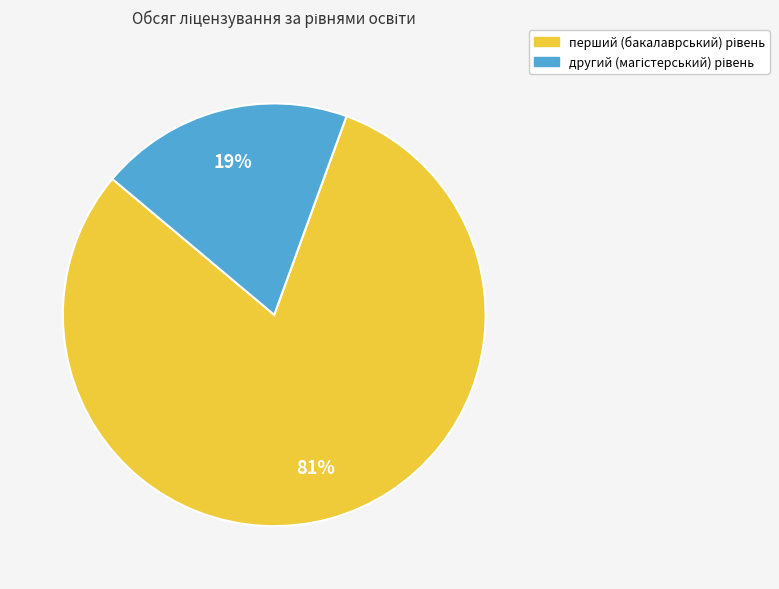

To the nearest percent, what is the average slice percentage?

50%